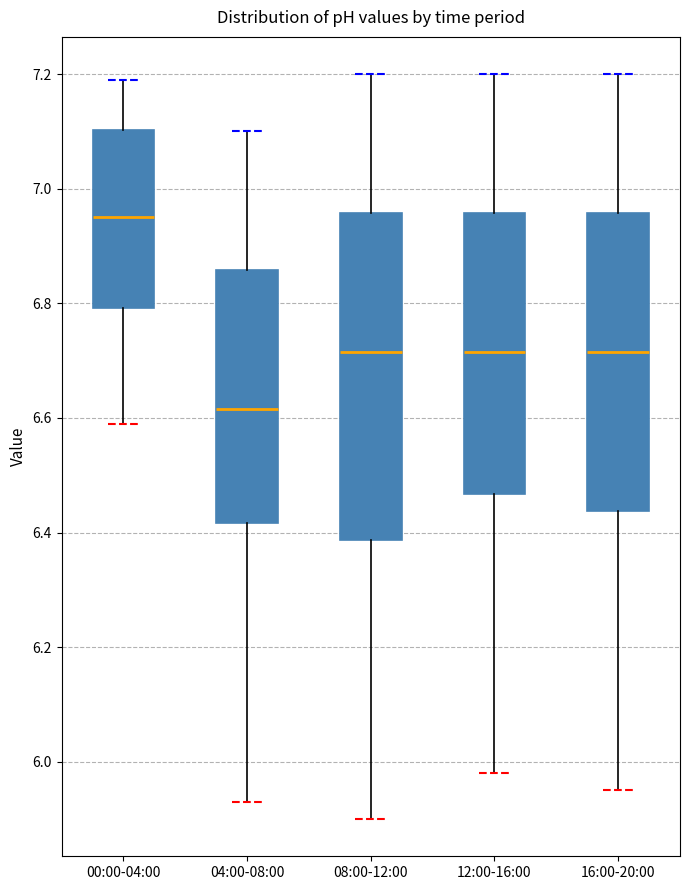

Reading left to right, read every box against the y-axis: the position of its median line, the range the box covers, and the ends of its whiskers. The values are not printed on the chart, so give them approximately, as read against the axis.

00:00-04:00: median 6.96, box 6.80 to 7.10, whiskers 6.60 to 7.20
04:00-08:00: median 6.62, box 6.42 to 6.86, whiskers 5.94 to 7.10
08:00-12:00: median 6.72, box 6.38 to 6.96, whiskers 5.90 to 7.20
12:00-16:00: median 6.72, box 6.46 to 6.96, whiskers 5.98 to 7.20
16:00-20:00: median 6.72, box 6.44 to 6.96, whiskers 5.96 to 7.20